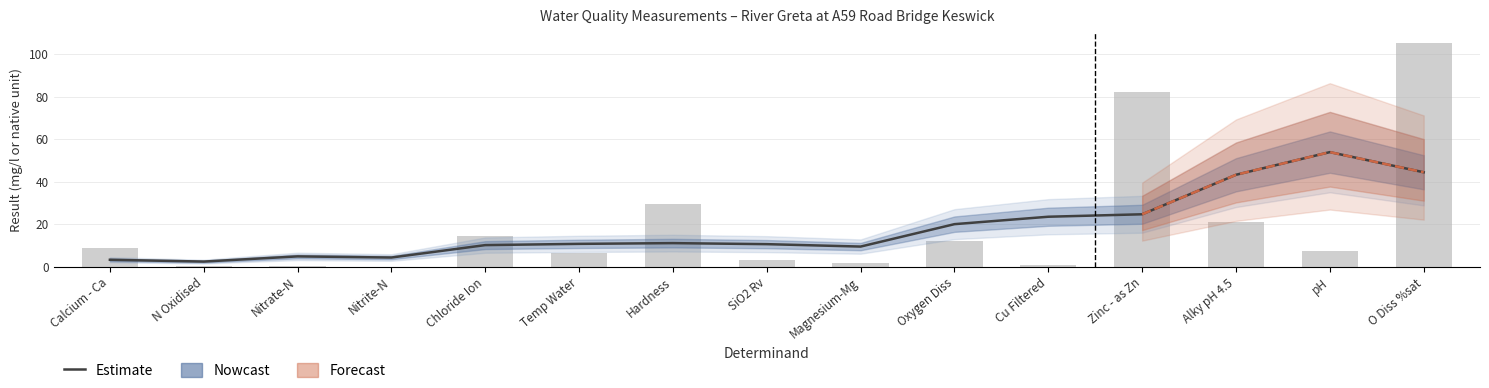

Reading left to right, list all the values displayed in this chart.

Estimate: 3.4	2.5	5.0	4.4	10.3	10.9	11.2	10.7	9.6	20.1	23.6	24.7	43.3	53.9	44.5
Measured value: 9.1	0.6	0.6	0.0	14.7	6.4	29.7	3.5	1.7	12.3	0.7	82.3	20.9	7.5	105.0